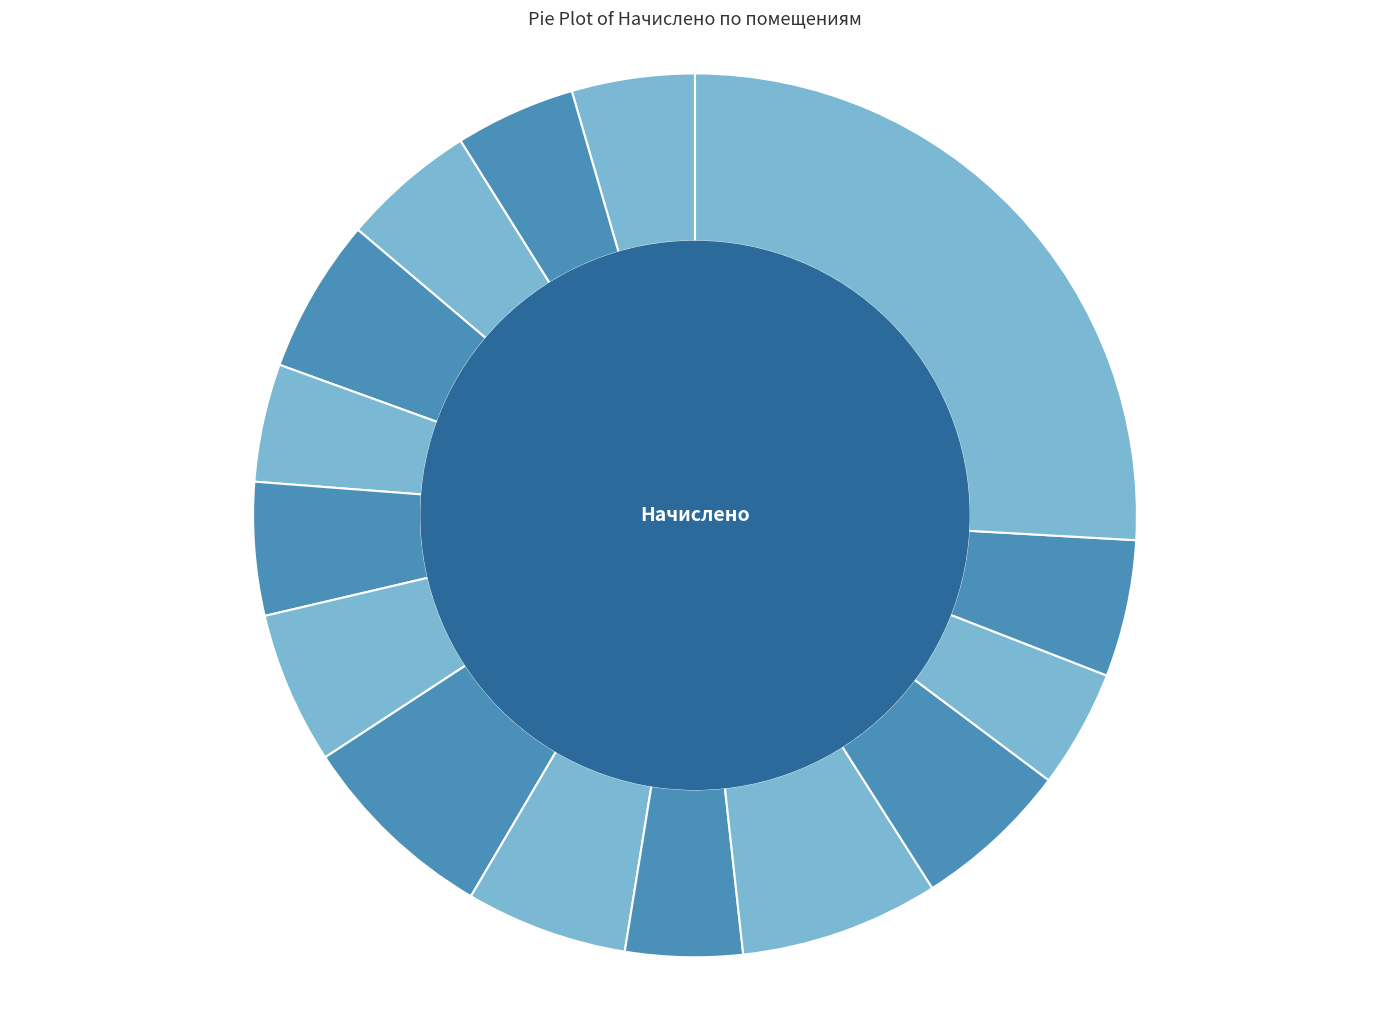

Is there a majority slice in this chart?

No